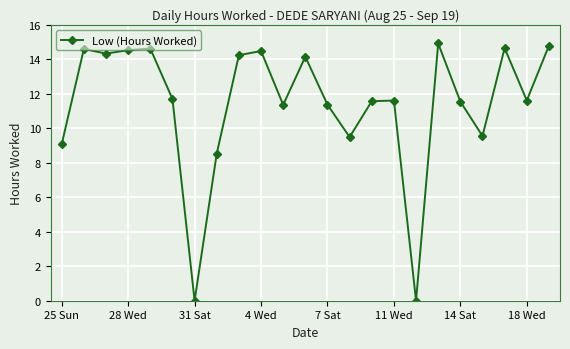

True or false: the data has more than 2 interior local peaks.

True